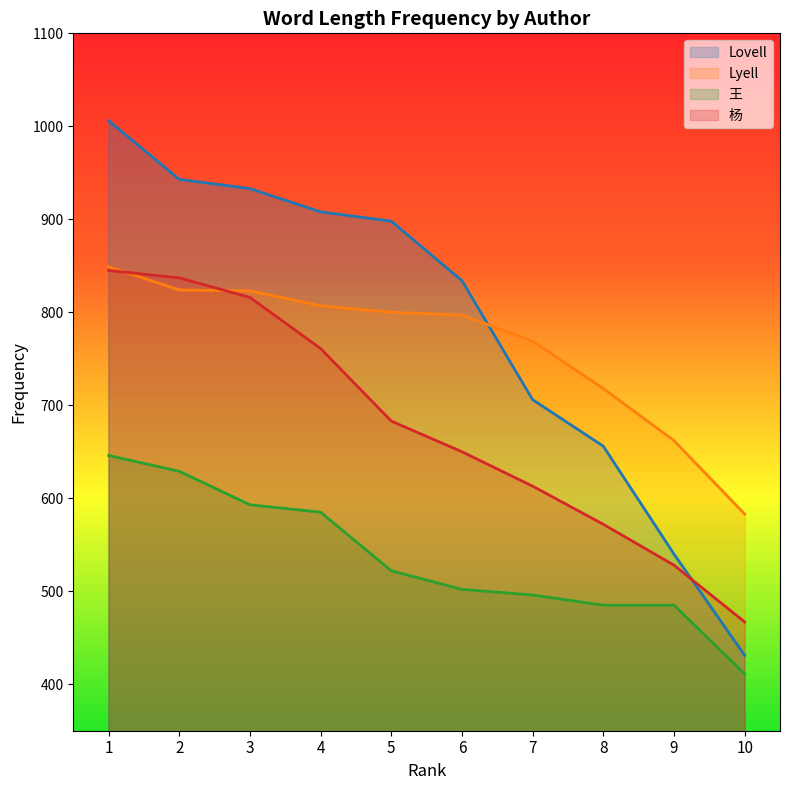

What are all the series names shown in the legend?

Lovell, Lyell, 王, 杨